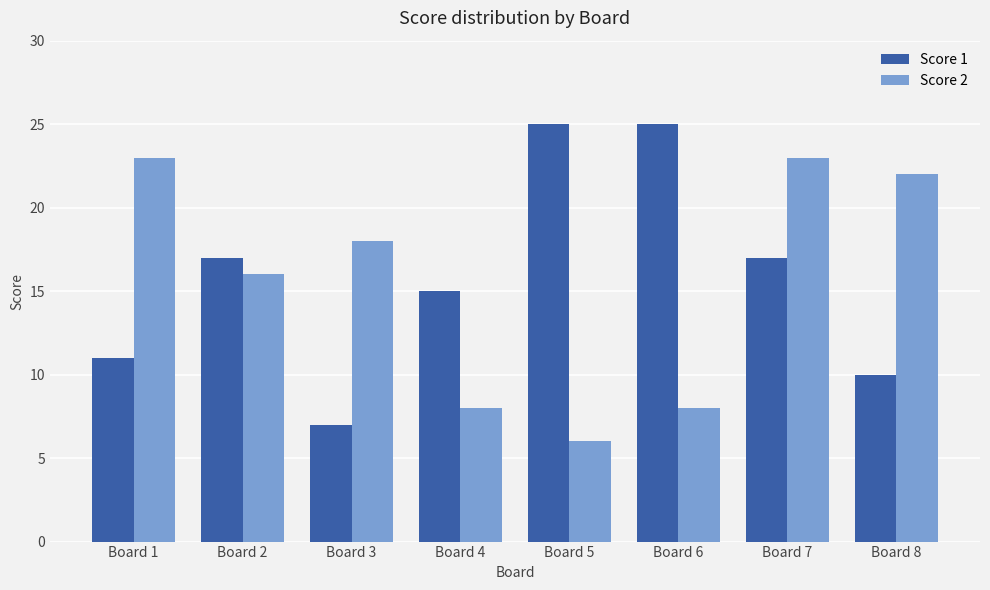

At which category is the sum across all series the highest?

Board 7